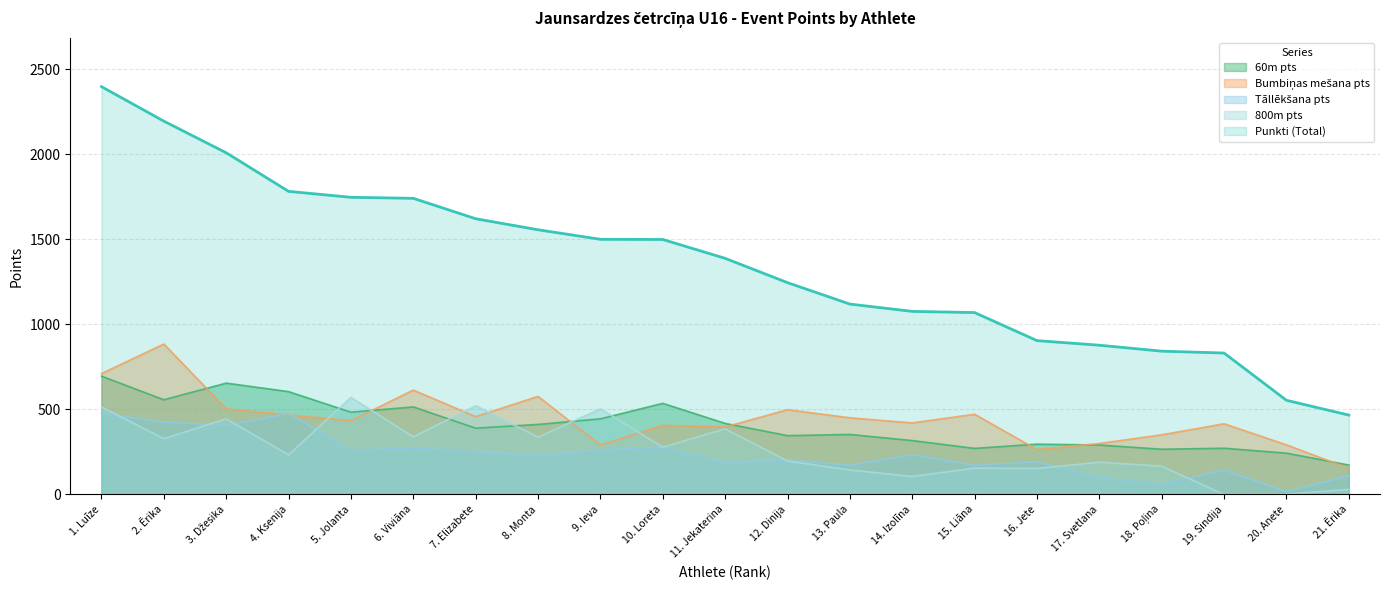

What is the greatest value displayed?

2399